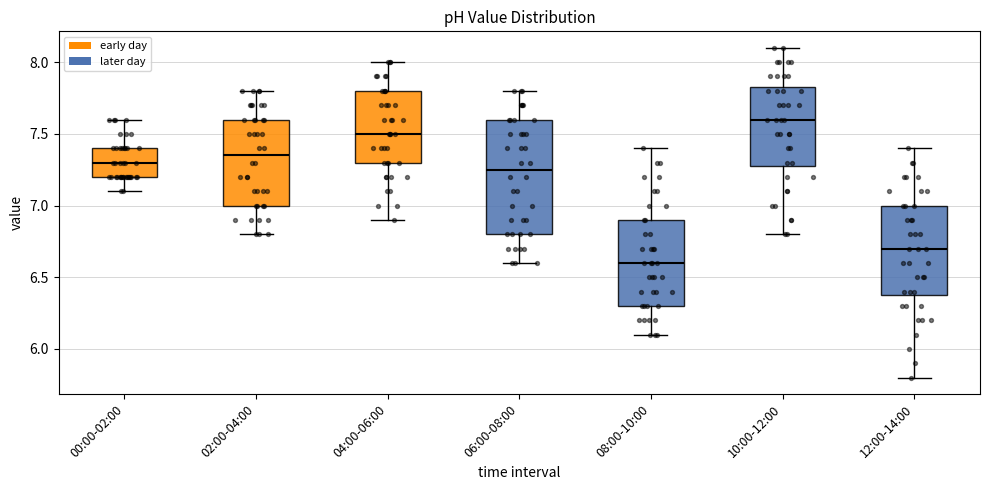

Which box has the lowest median line?

08:00-10:00